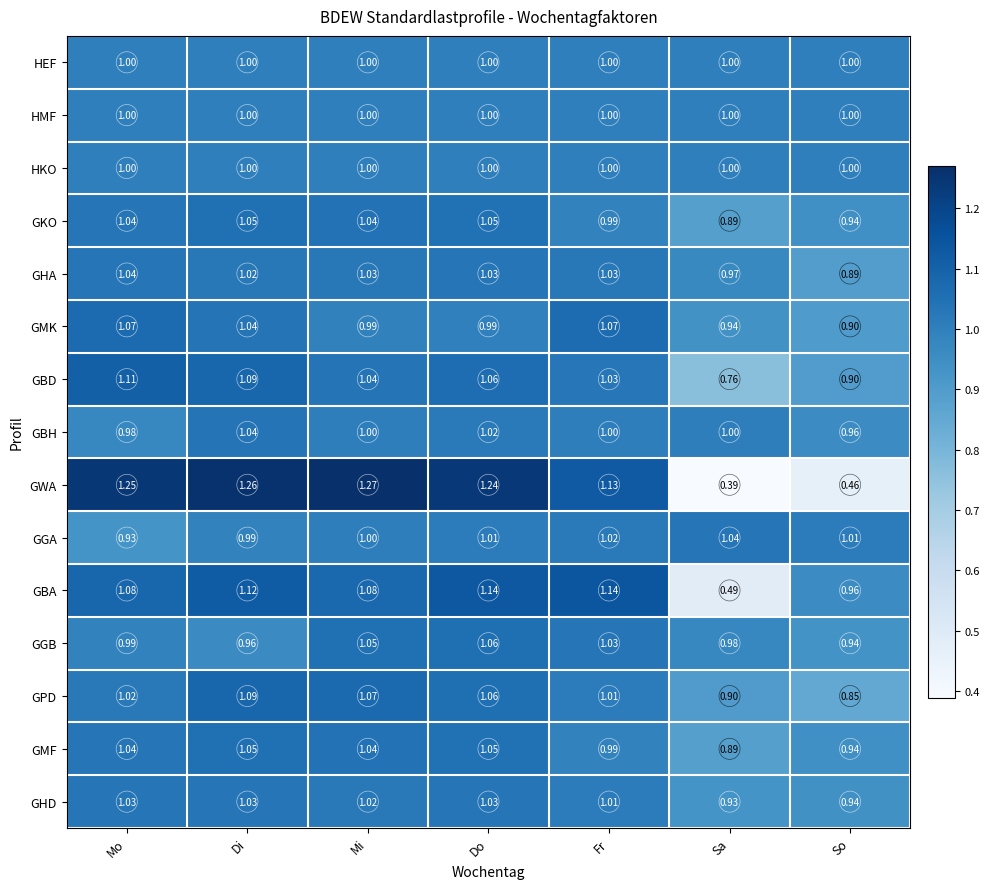

Which series changed the most between Mo and Sa?

GWA